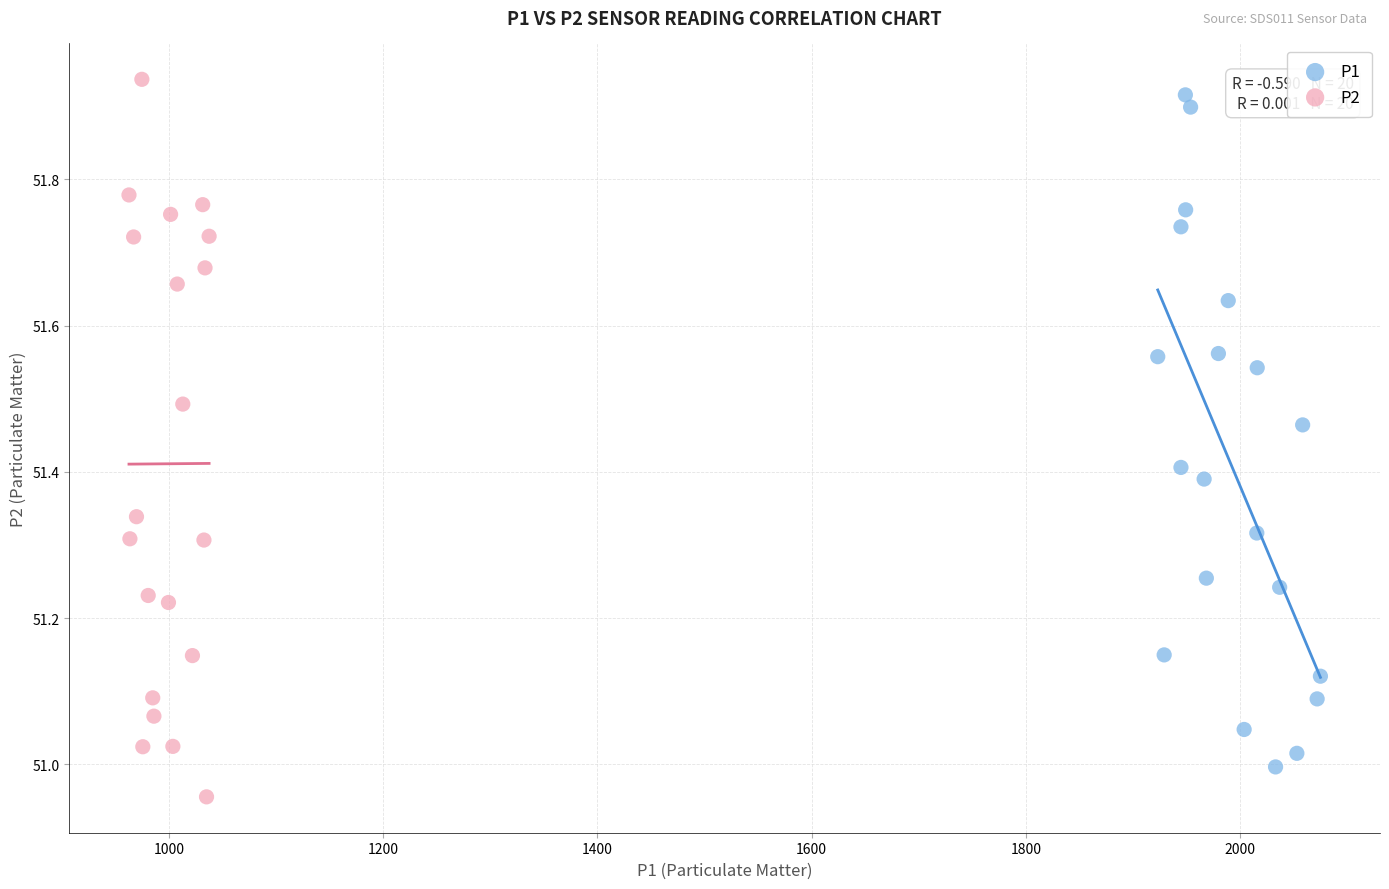

Which series contains the lowest Y value?

P2